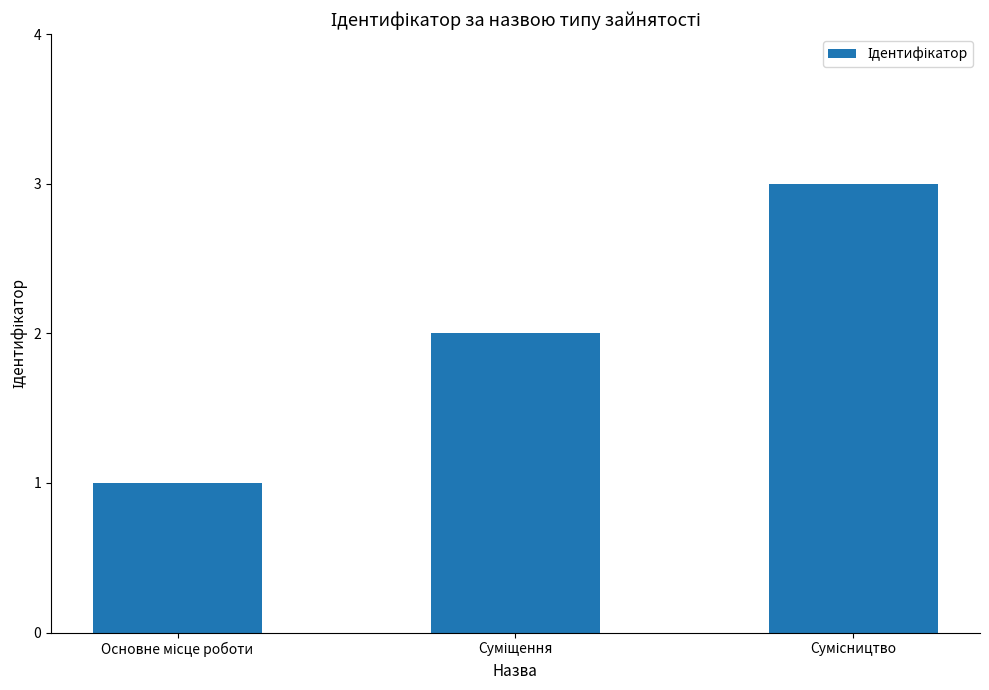

What is the greatest value displayed?

3